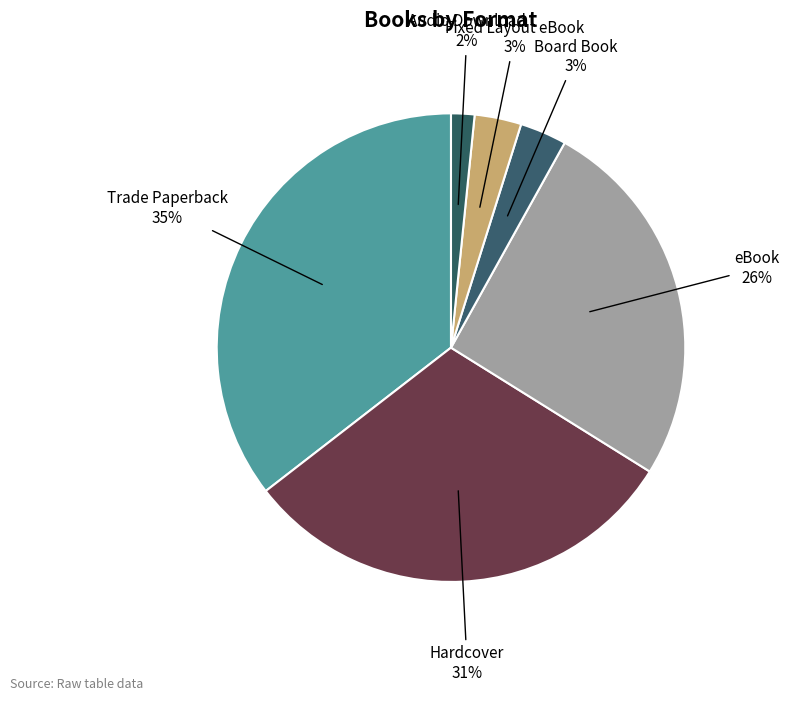

How many slices are in this pie chart?

6